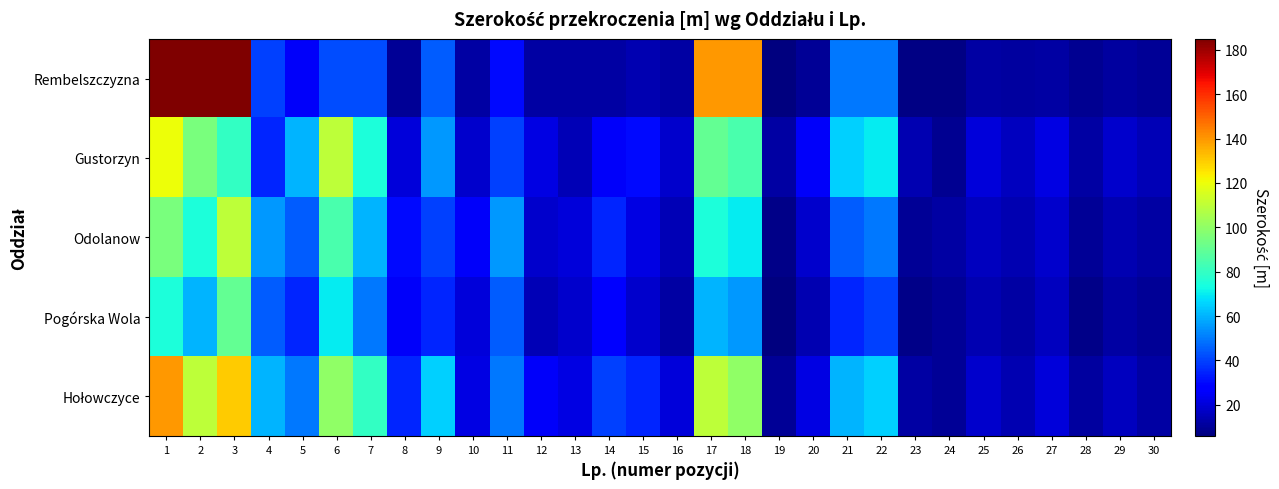

At 26, list the series in order from smallest to largest.

Rembelszczyzna, Pogórska Wola, Odolanow, Hołowczyce, Gustorzyn